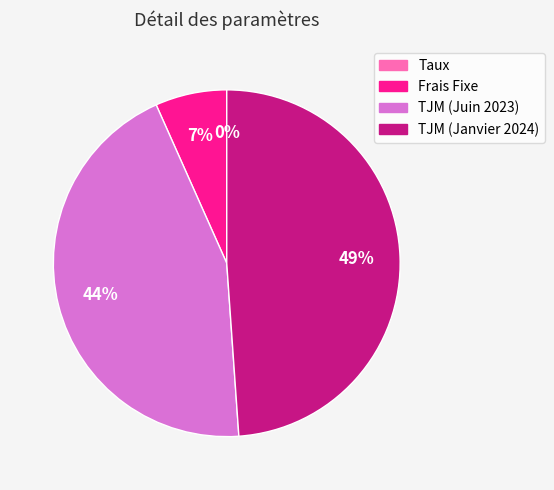

Does any single category account for the majority?

No